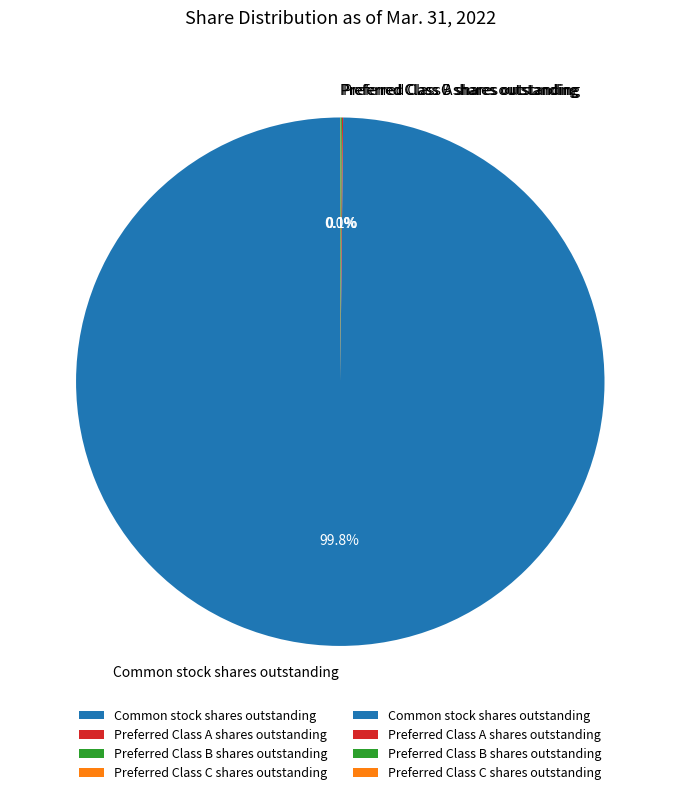

Is Common stock shares outstanding the majority of the pie?

Yes